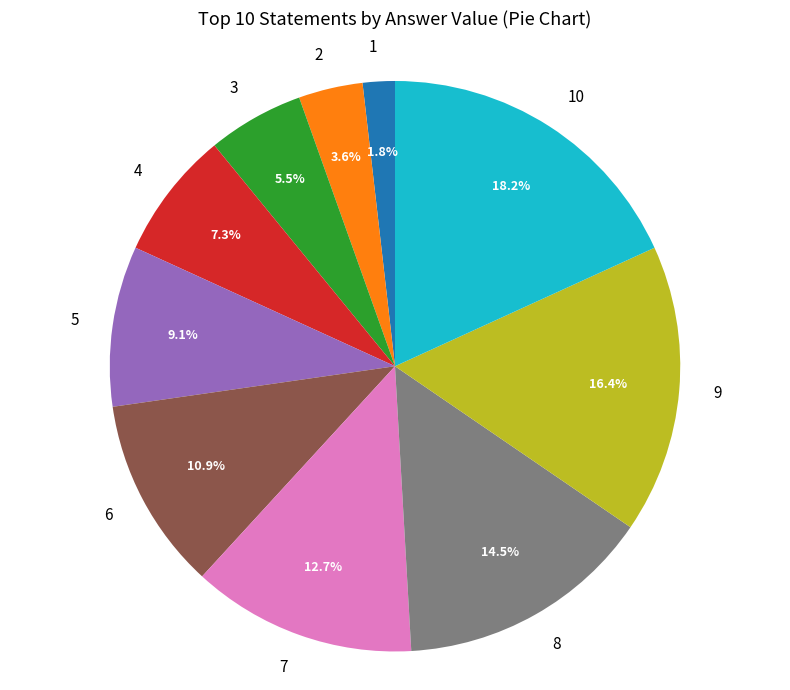

Which slice is the largest?

10